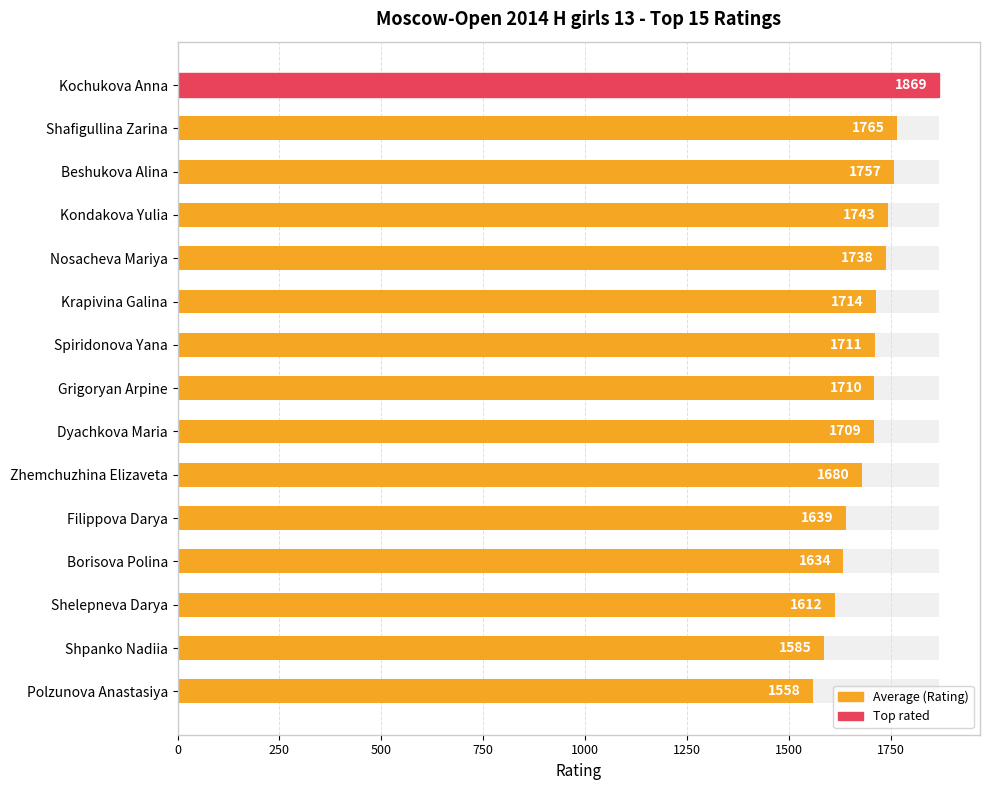

Reading left to right, extract all data points from this chart.

1869	1765	1757	1743	1738	1714	1711	1710	1709	1680	1639	1634	1612	1585	1558